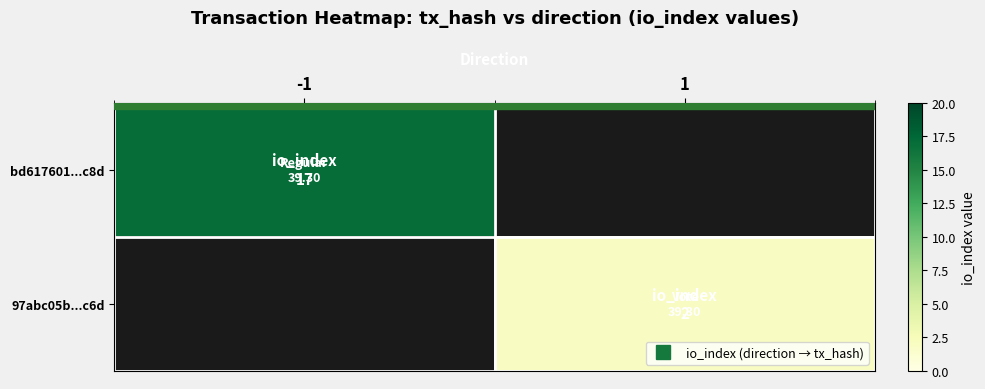

True or false: 97abc05b...c6d has a value of 2.6 at 1.

False